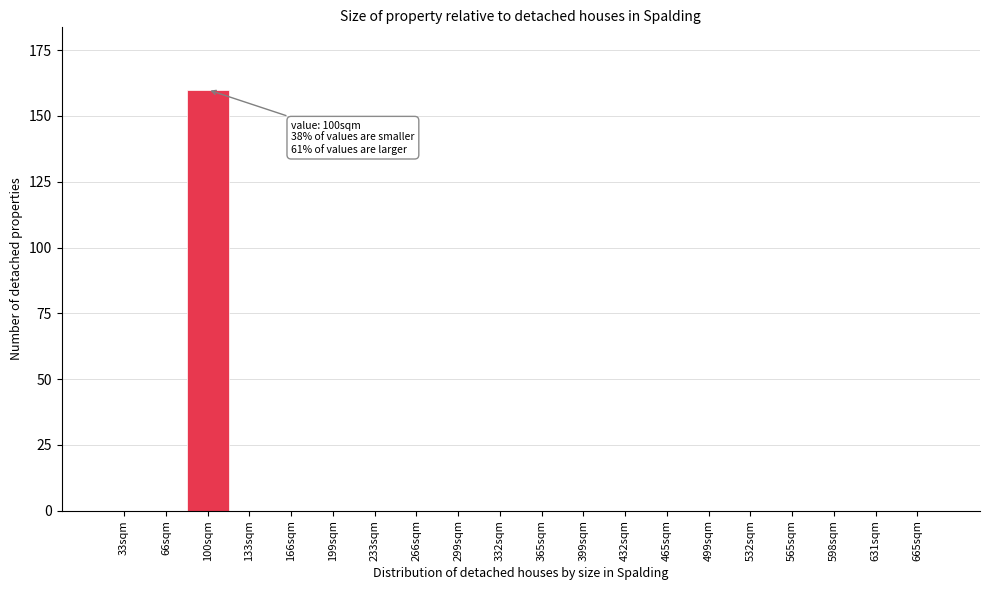

Reading right to left, list all the values displayed in this chart.

665sqm=0	631sqm=0	598sqm=0	565sqm=0	532sqm=0	499sqm=0	465sqm=0	432sqm=0	399sqm=0	365sqm=0	332sqm=0	299sqm=0	266sqm=0	233sqm=0	199sqm=0	166sqm=0	133sqm=0	100sqm=160	66sqm=0	33sqm=0